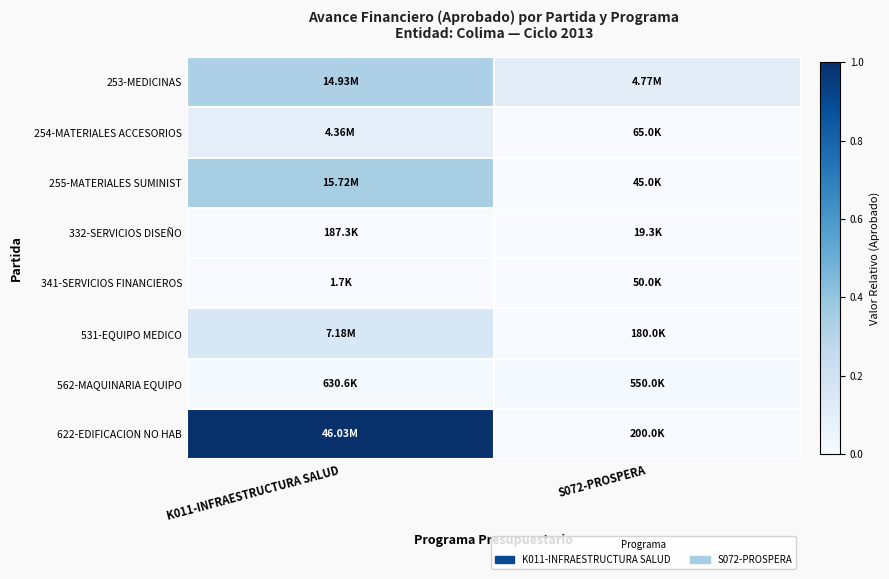

How many categories are shown in the chart?

2